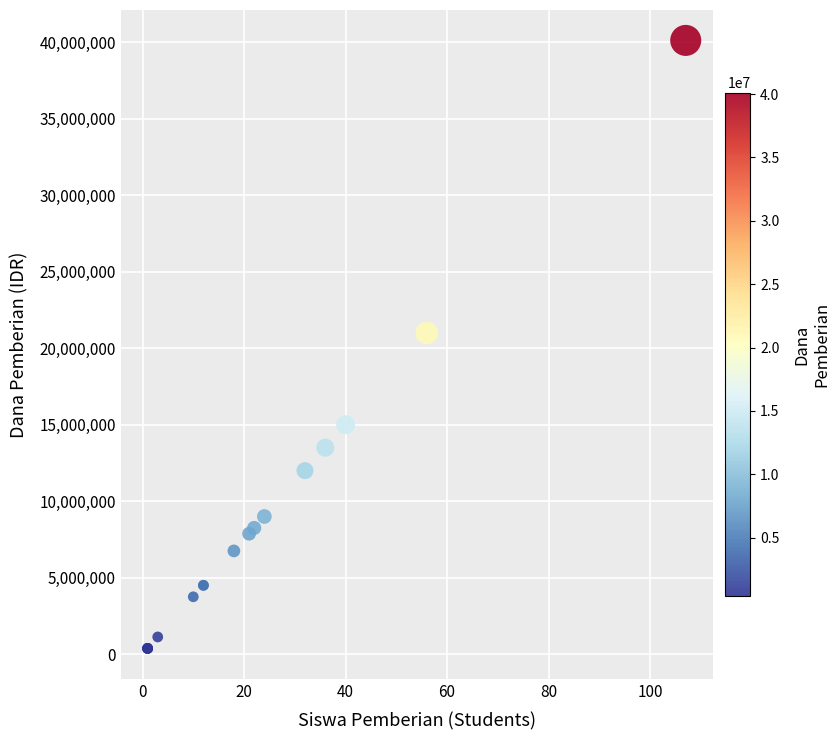

What Y value in the scatter plot is closest to 20250000?

21000000